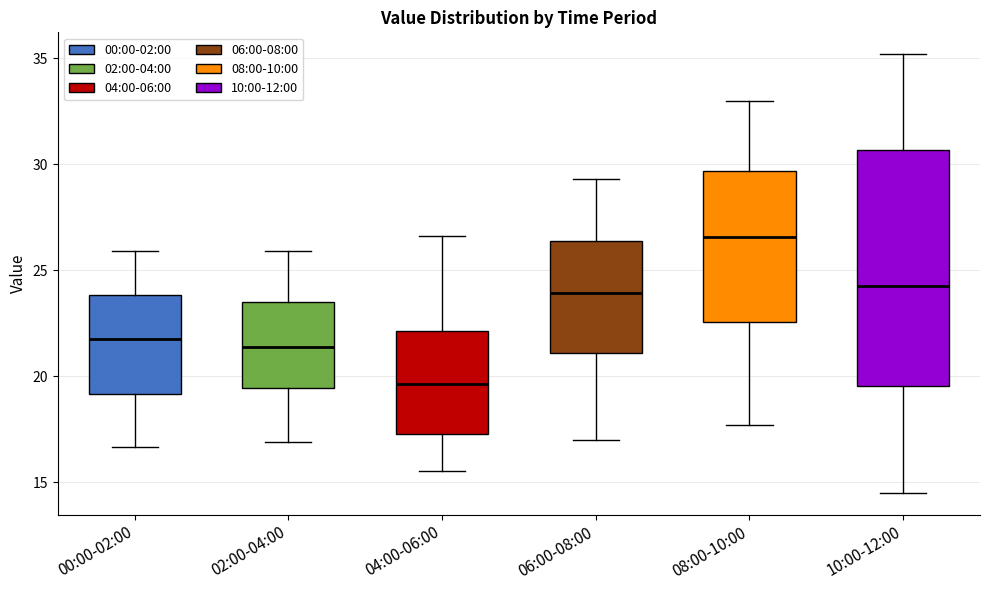

Comparing the boxes themselves (not the whiskers), which one is the tallest?

10:00-12:00